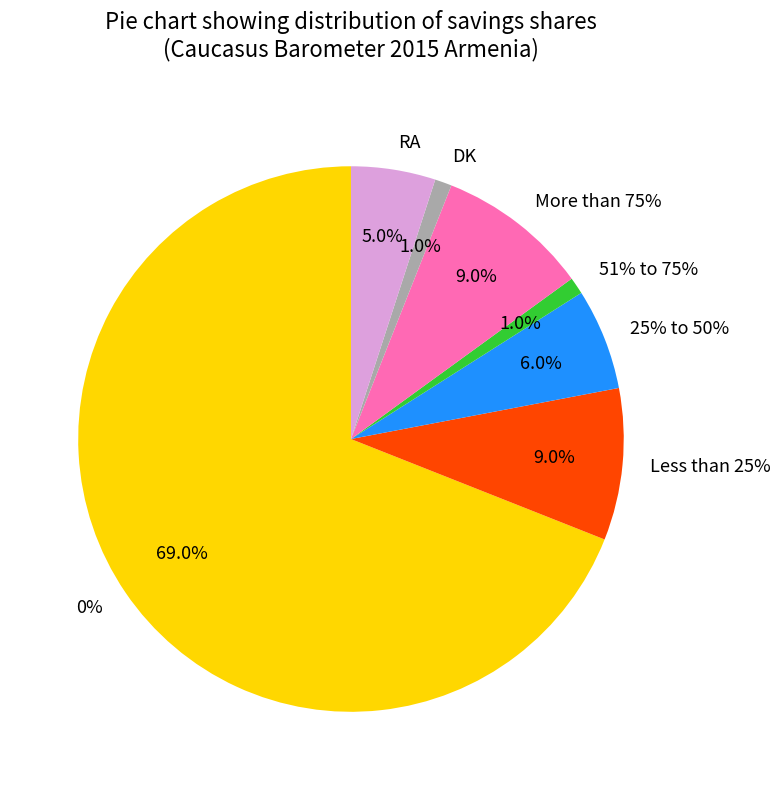

To the nearest percent, what is the average slice percentage?

14%